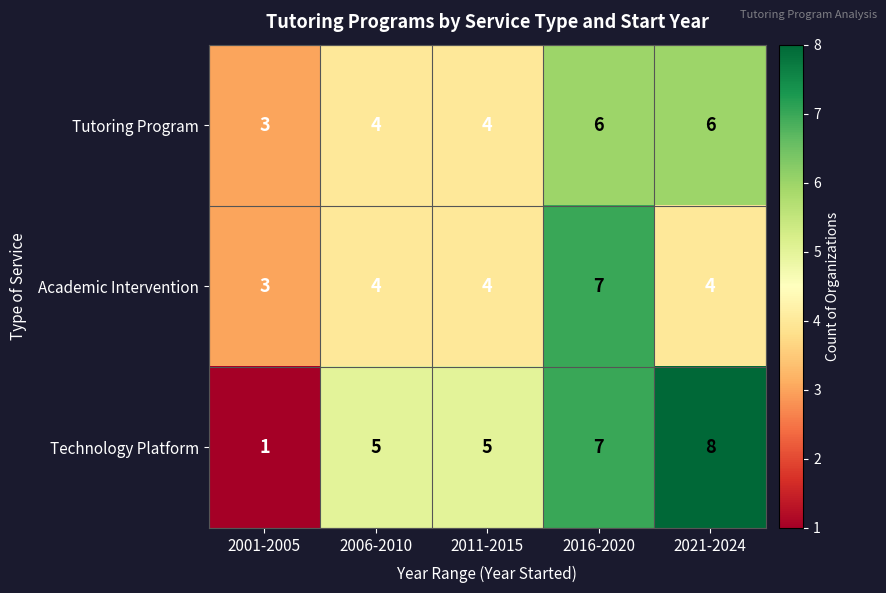

Which series has the largest range (max minus min)?

Technology Platform